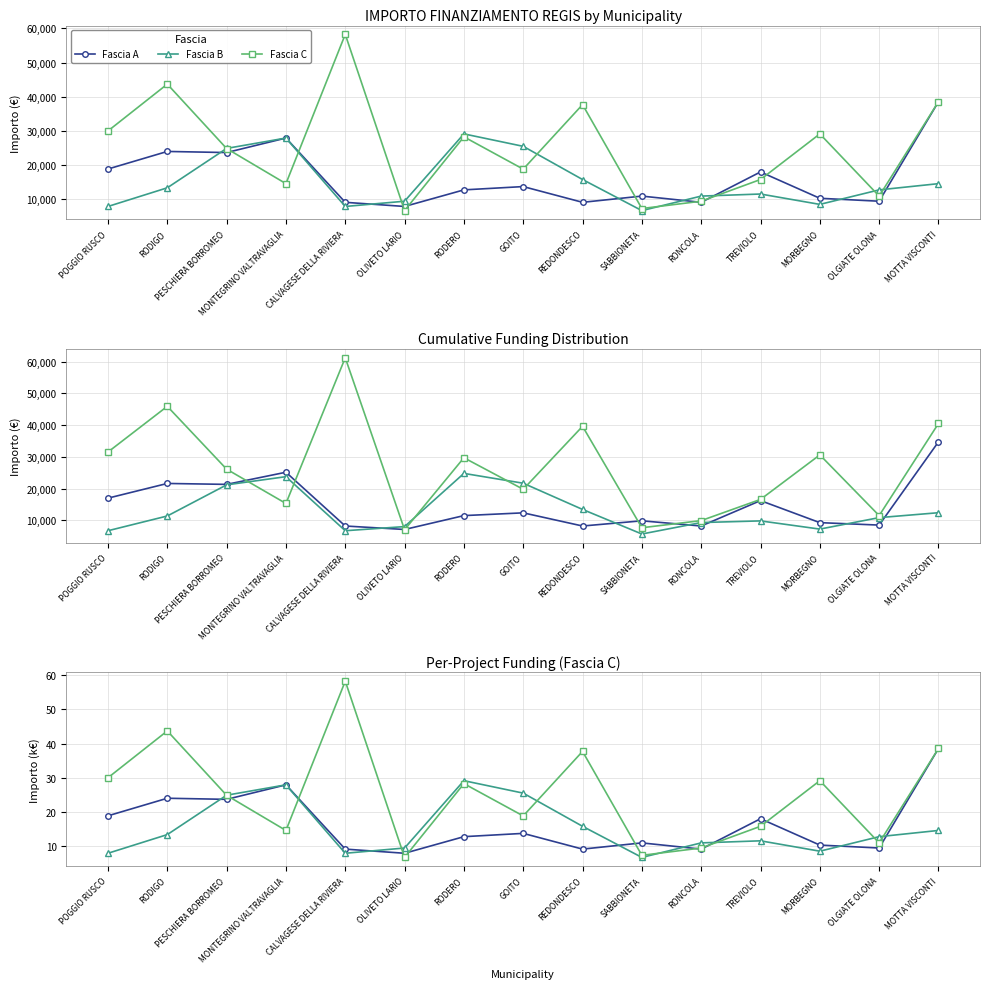

Which category has the highest value in the Fascia C series?

CALVAGESE DELLA RIVIERA